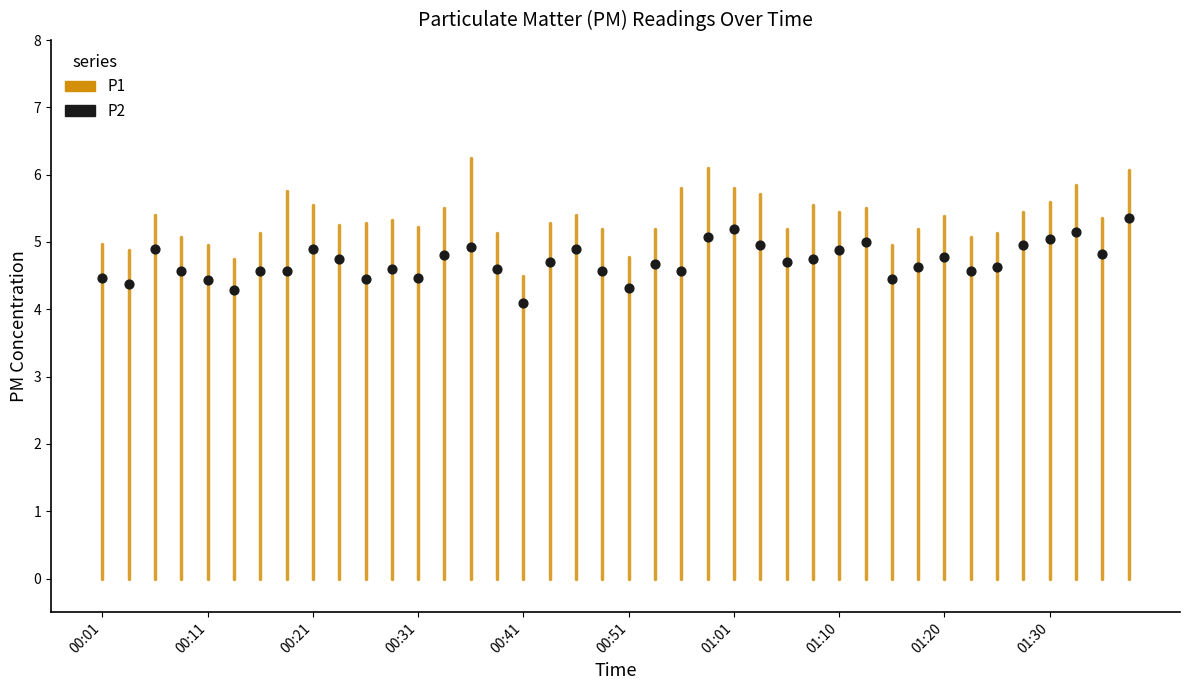

What Y value in the scatter plot is closest to 4?

4.1